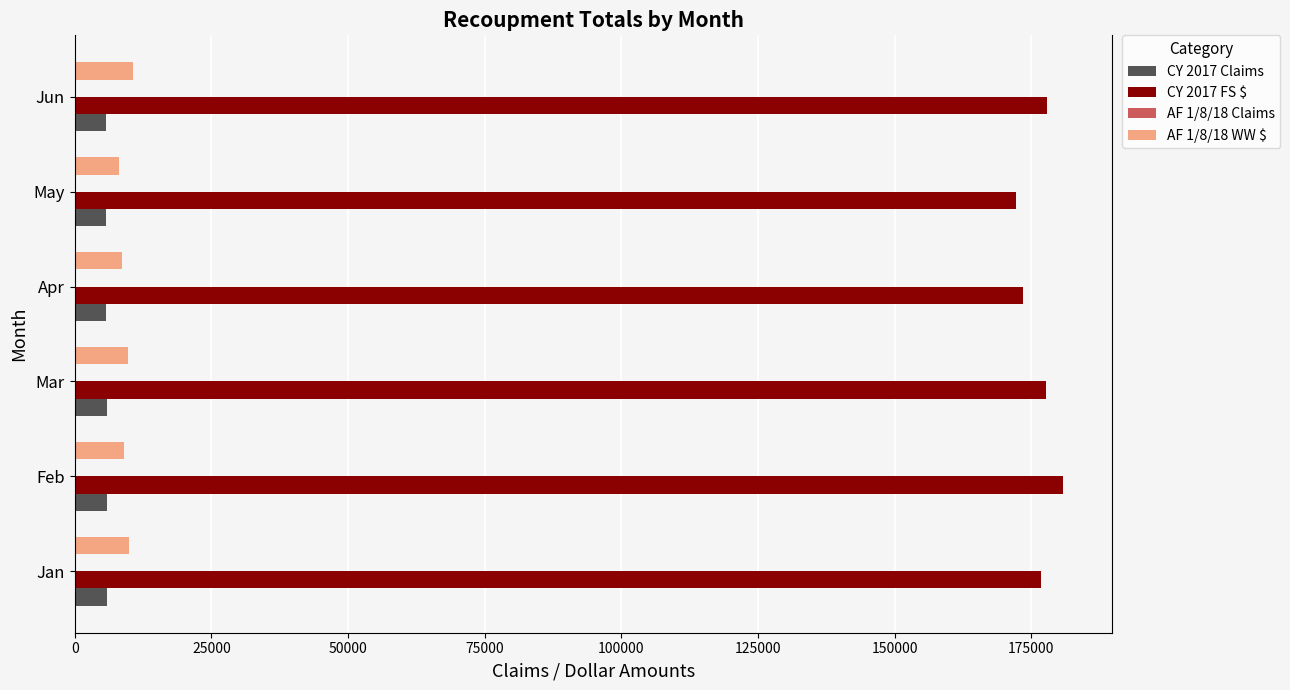

The CY 2017 FS $ series shows 290546 at Jun. True or false?

False